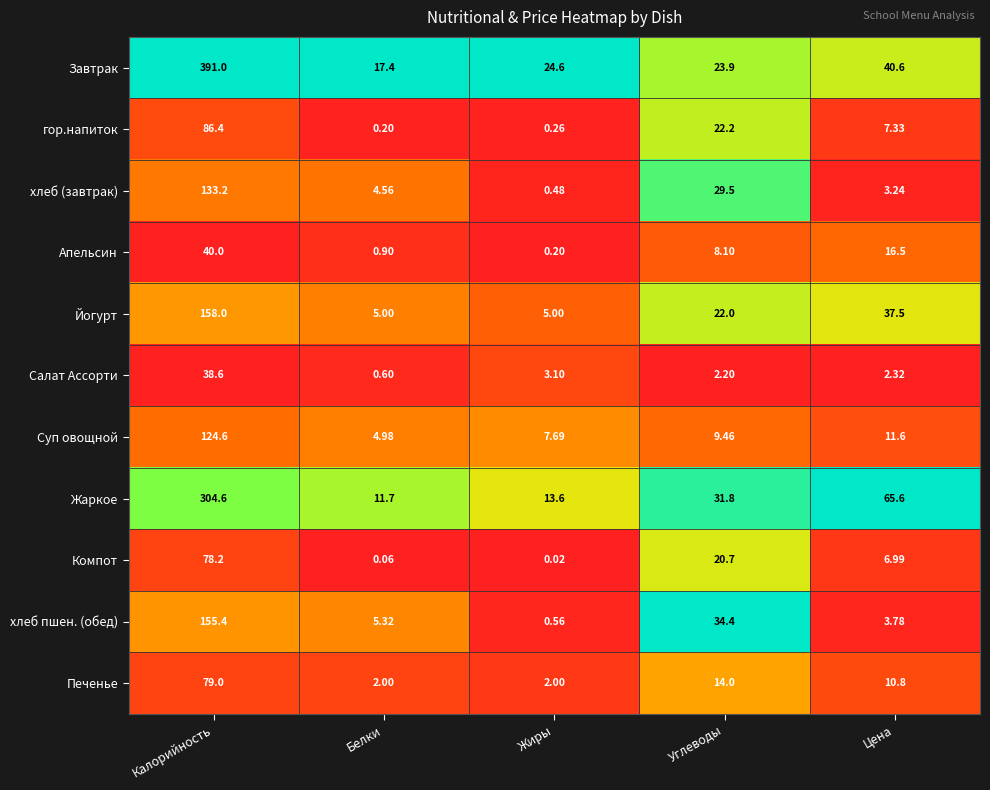

At which label does Завтрак reach its peak?

Калорийность